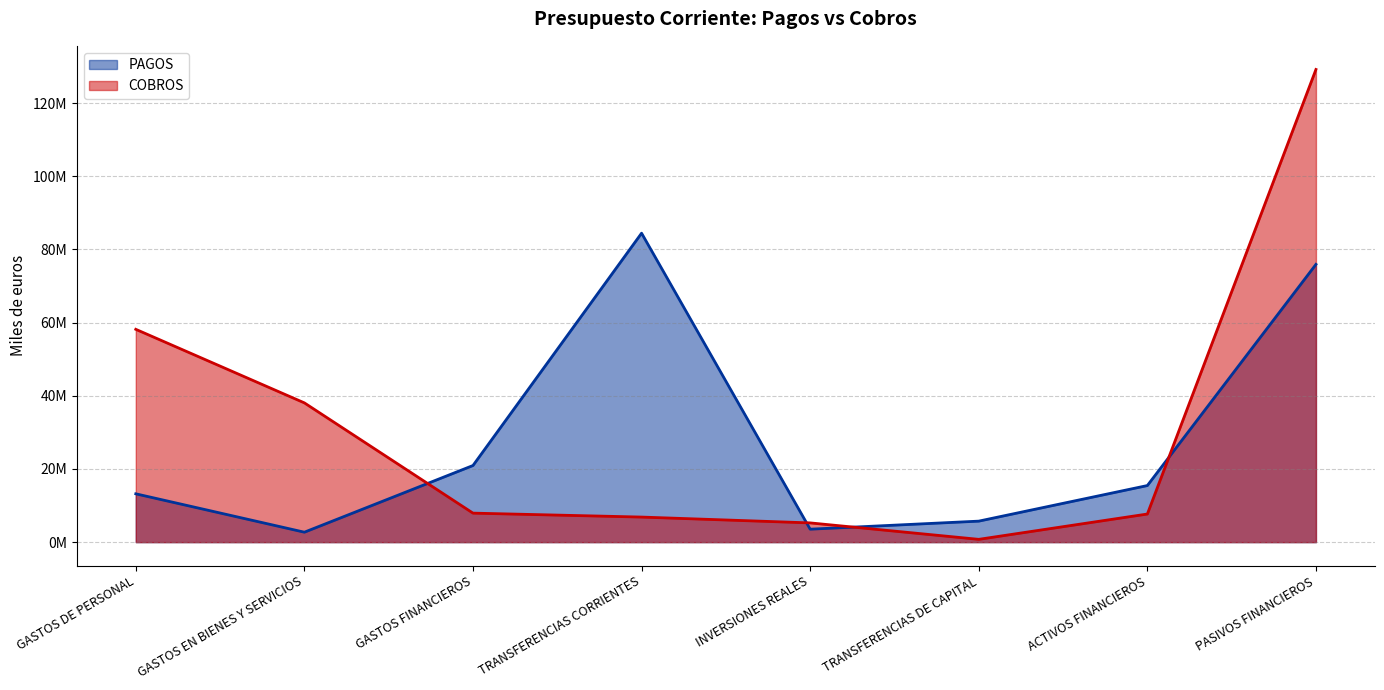

Which label corresponds to the smallest value in the chart?

TRANSFERENCIAS DE CAPITAL